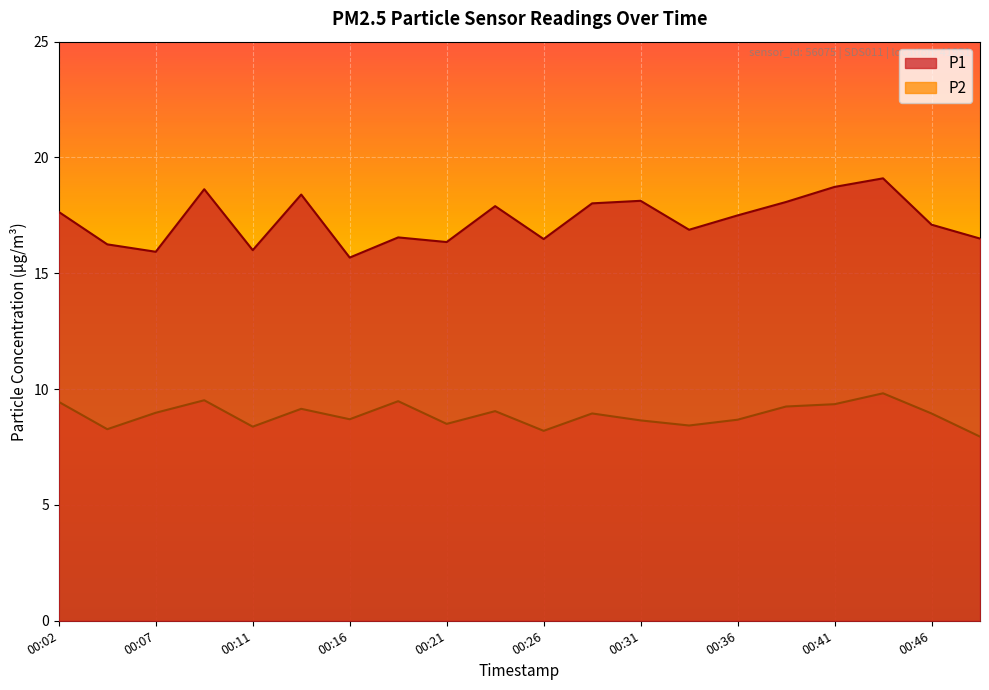

Reading left to right, what are all the values shown in this chart?

P1: 17.6	16.2	15.9	18.6	16.0	18.4	15.7	16.6	16.4	17.9	16.5	18.0	18.1	16.9	17.5	18.1	18.7	19.1	17.1	16.5
P2: 9.4	8.3	9.0	9.5	8.4	9.2	8.7	9.5	8.5	9.1	8.2	8.9	8.7	8.4	8.7	9.2	9.3	9.8	8.9	8.0